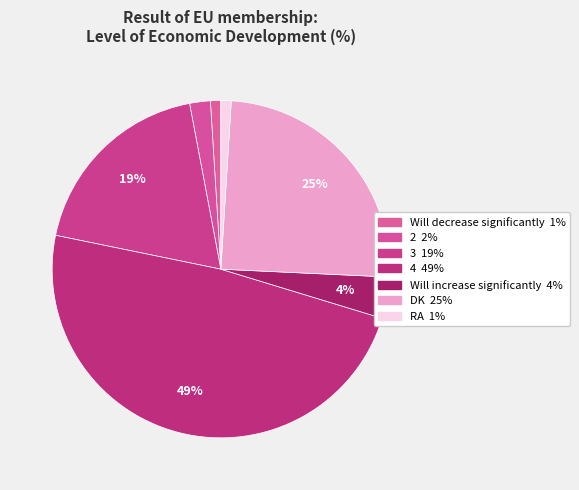

Which category has the biggest portion of the pie?

4